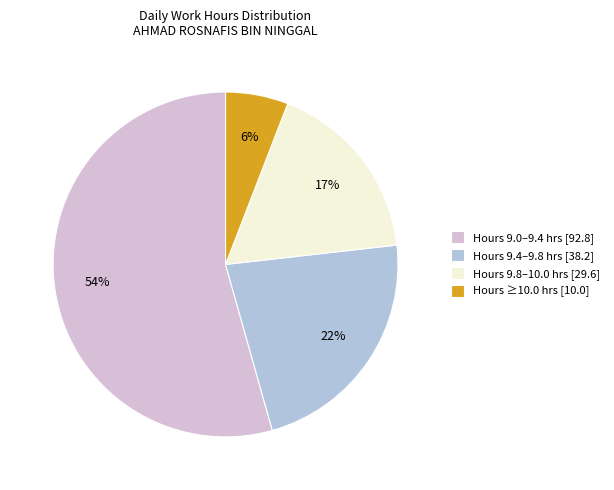

To the nearest percent, what is the combined percentage of Hours ≥10.0 hrs [10.0] and Hours 9.8–10.0 hrs [29.6]?

23%